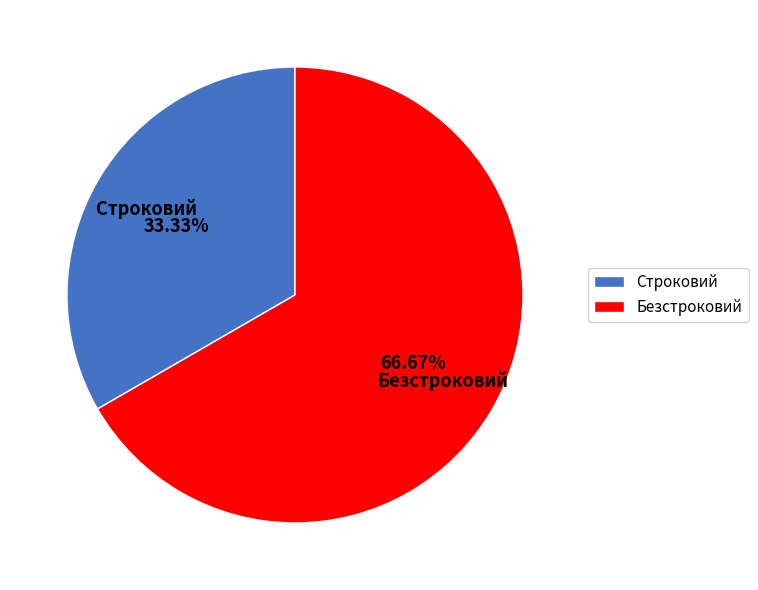

Count the number of slices in the pie.

2